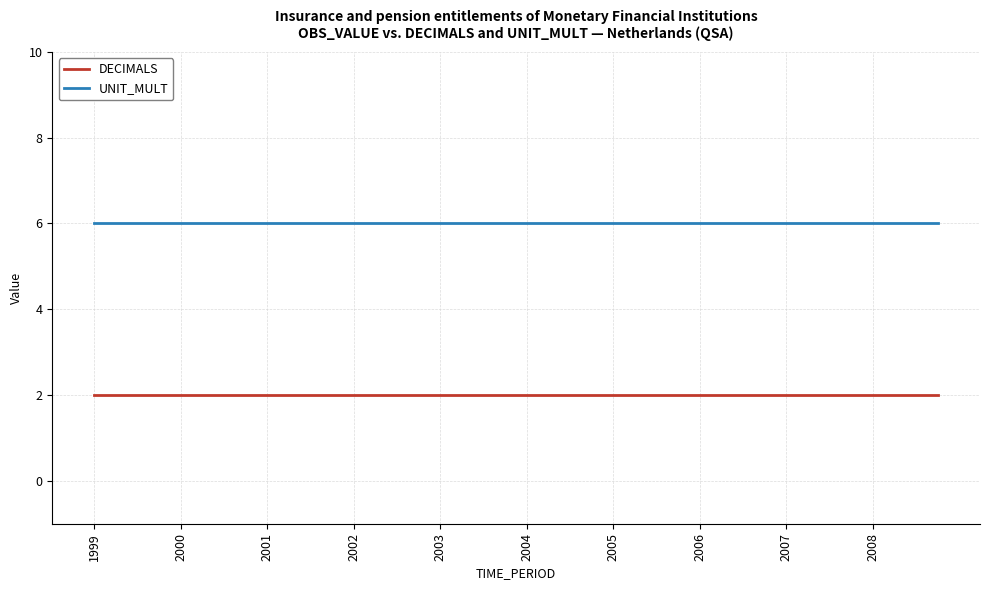

Which series has the largest total across all categories?

UNIT_MULT